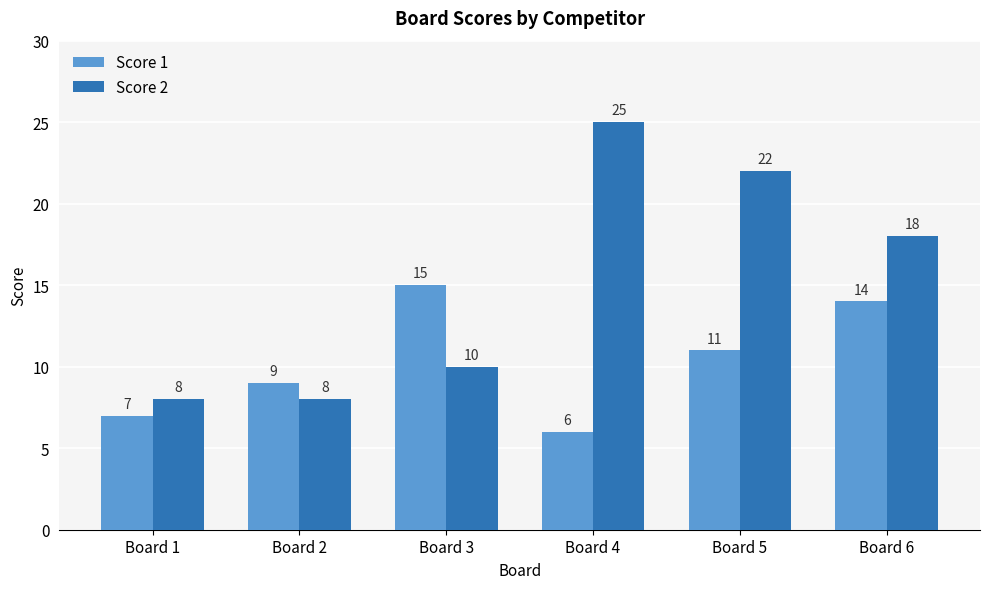

At how many categories does at least one series exceed 10?

4